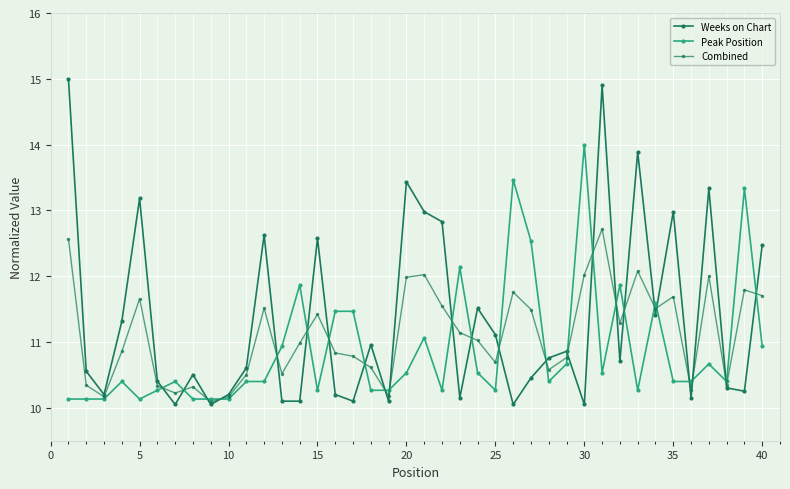

How many times do Weeks on Chart and Combined cross each other?

24